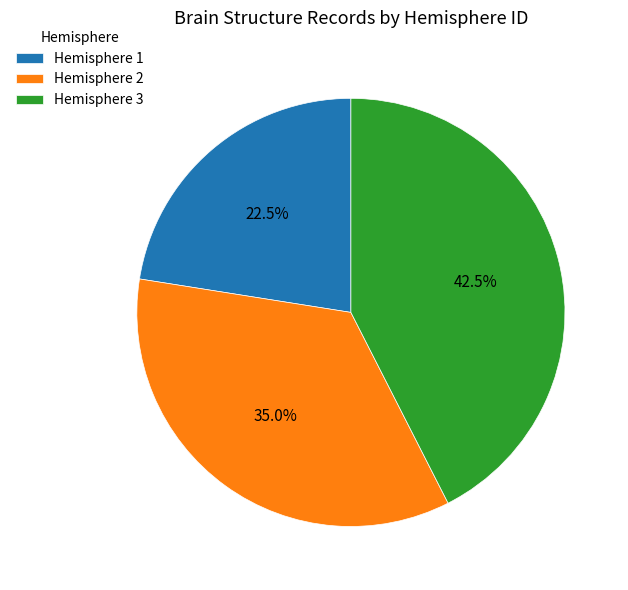

What percentage do Hemisphere 3 and Hemisphere 2 together represent?

77.5%